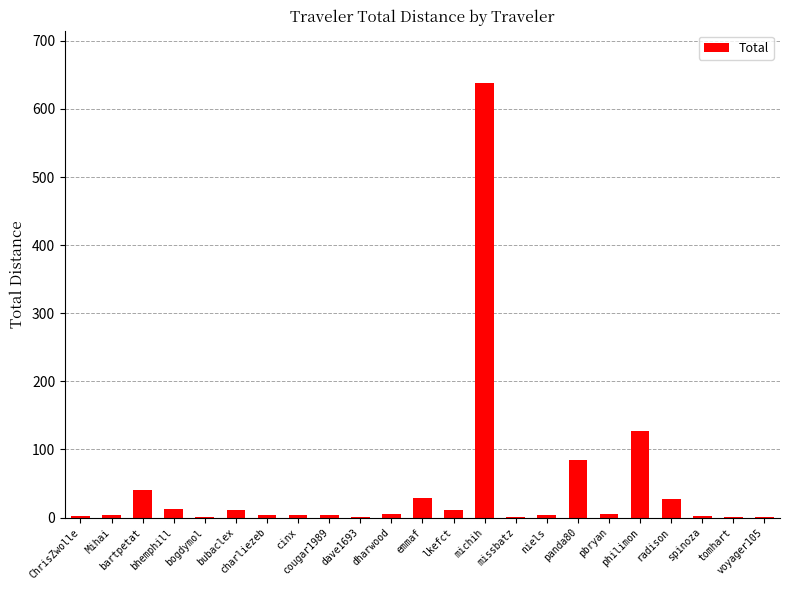

How many categories are shown in the chart?

23